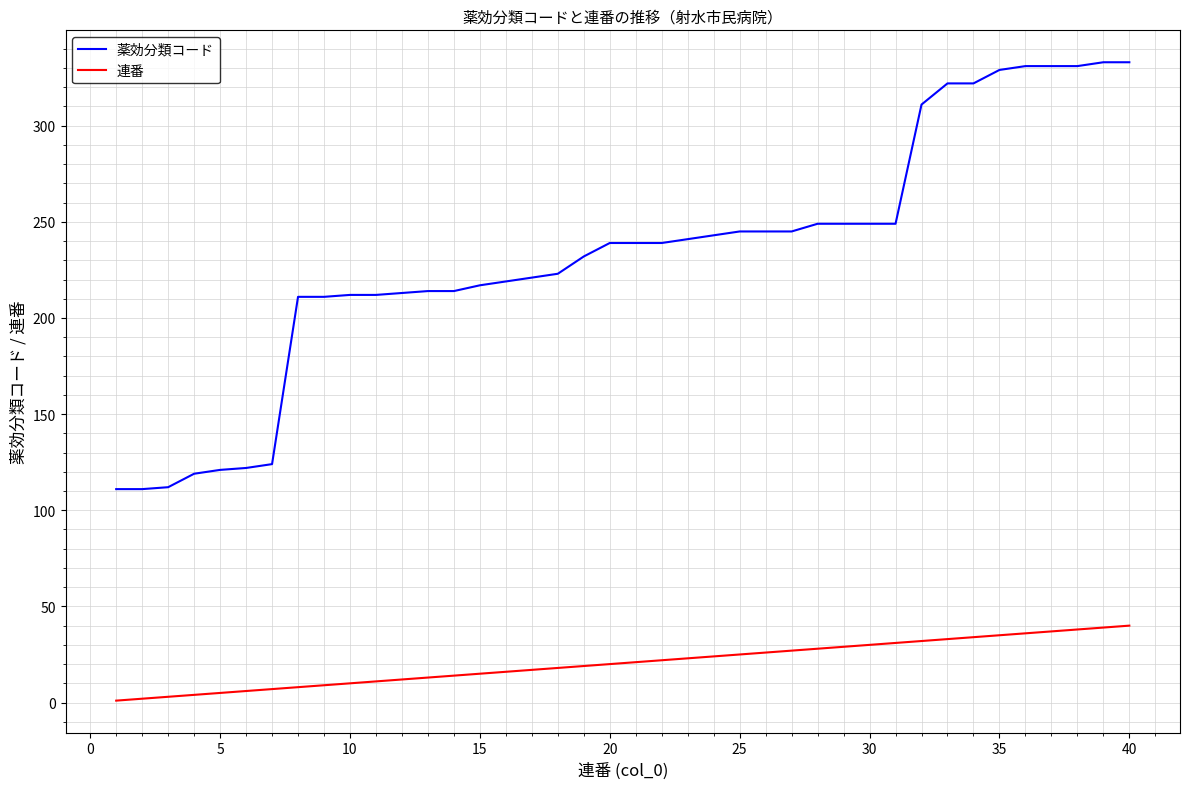

List the series in order of their peak value, highest first.

薬効分類コード, 連番